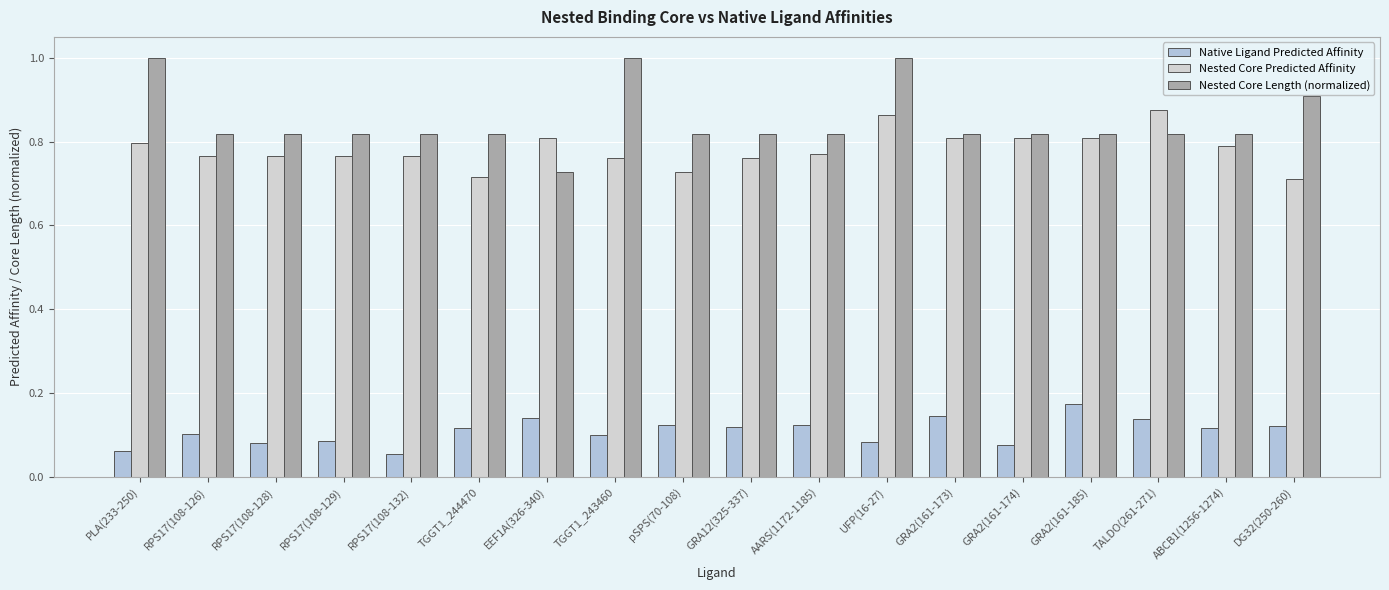

Which series has the largest total across all categories?

Nested Core Length (normalized)